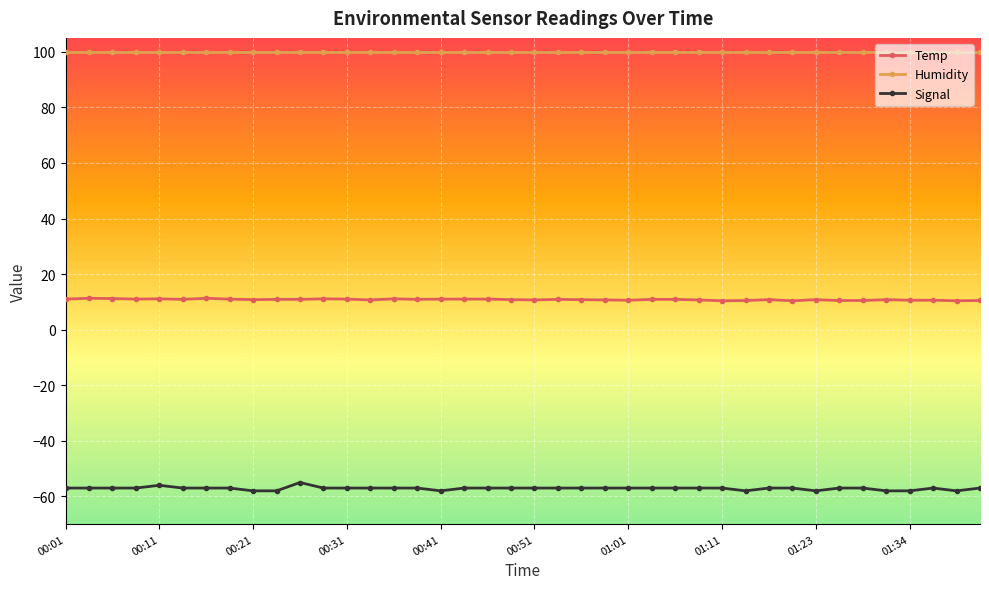

What is the average value of the Humidity series?

99.9